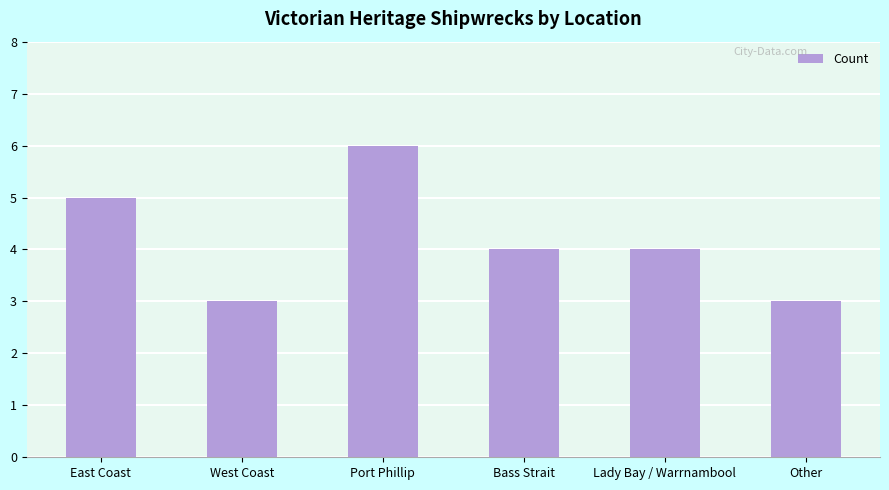

The chart shows a value of 2 at East Coast. True or false?

False